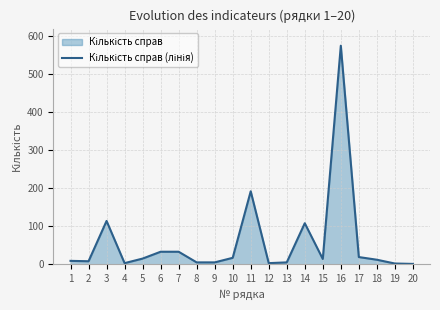

Approximately how many times larger is the value at 10 compared to 17?

0.9